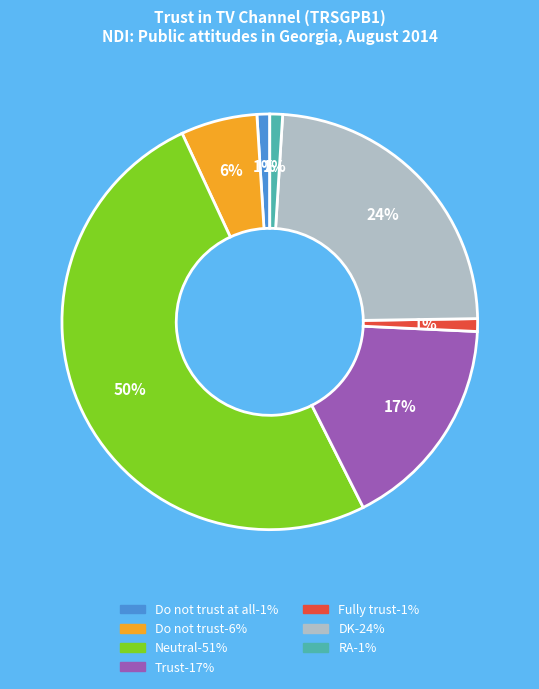

How many slices are in this pie chart?

7